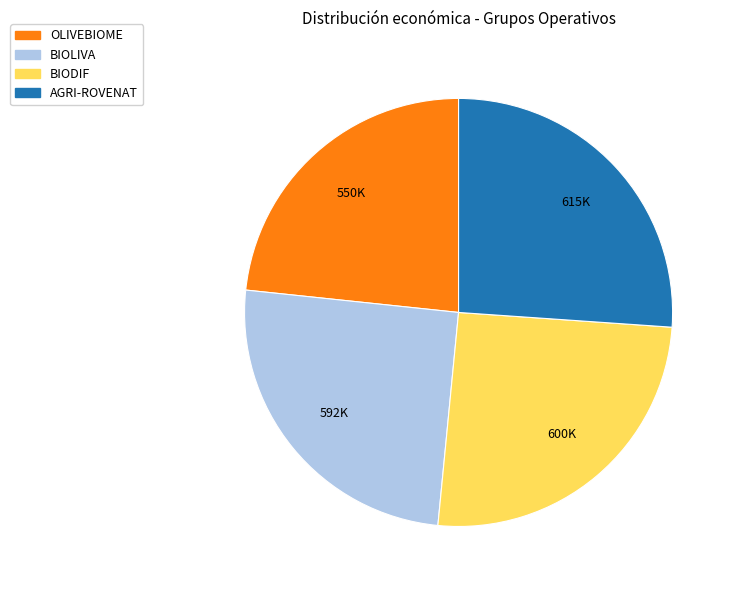

How many slices are in this pie chart?

4